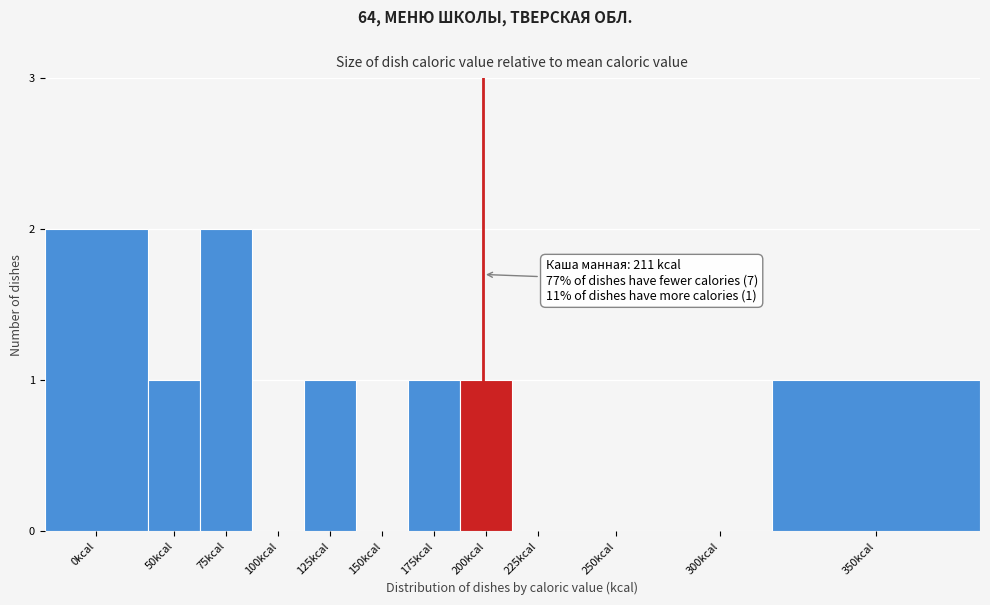

Reading left to right, list all the values displayed in this chart.

0kcal=2	50kcal=1	75kcal=2	100kcal=0	125kcal=1	150kcal=0	175kcal=1	200kcal=1	225kcal=0	250kcal=0	300kcal=0	350kcal=1